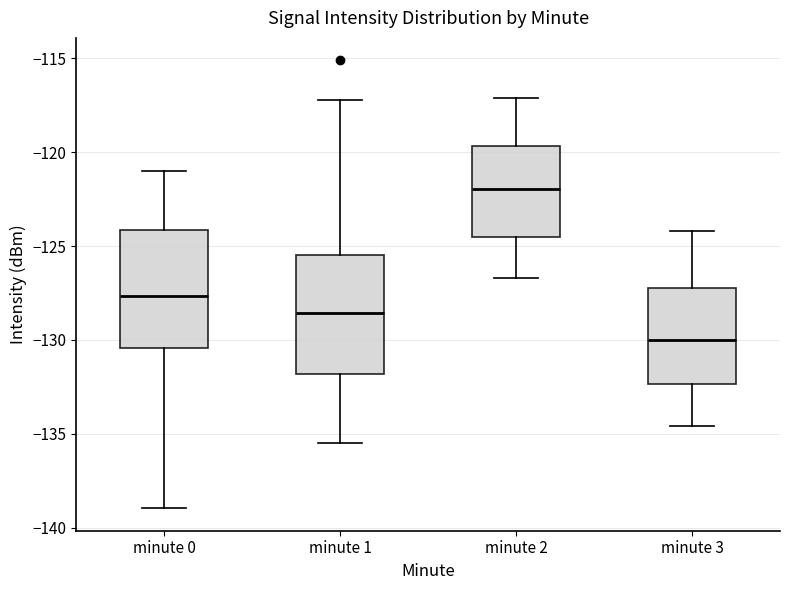

Which box's median line is the highest?

minute 2